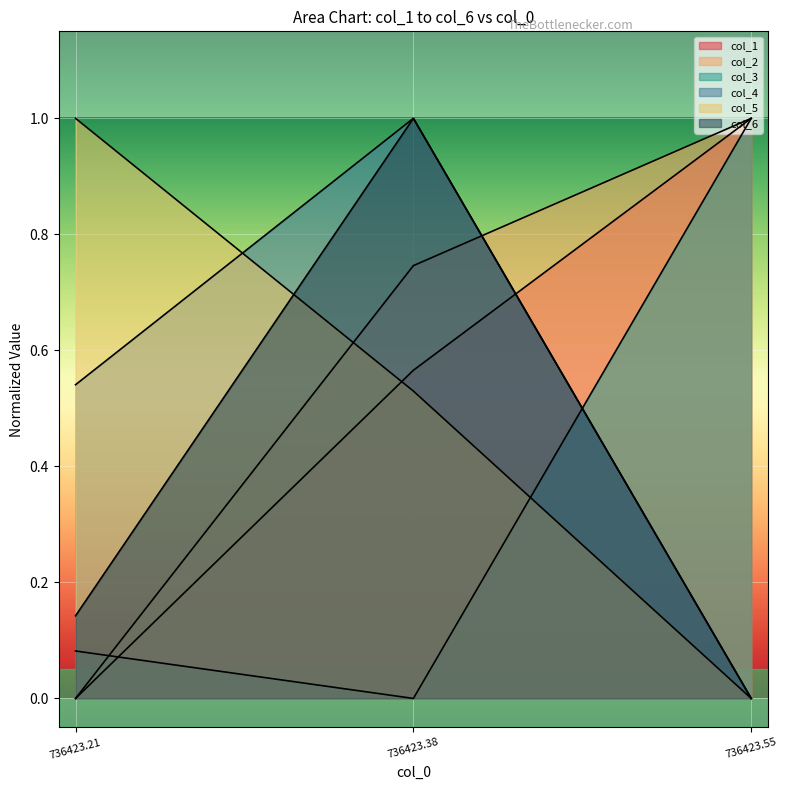

What are all the series names shown in the legend?

col_1, col_2, col_3, col_4, col_5, col_6